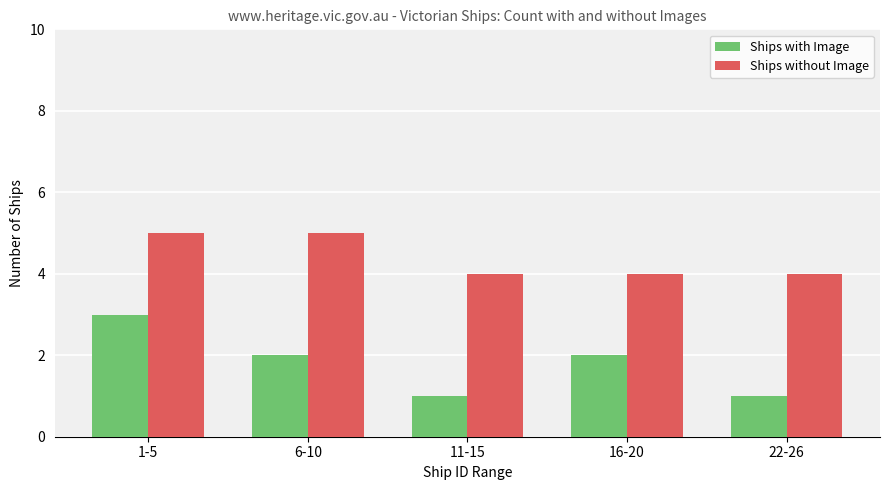

What is the difference between the Ships with Image values at 1-5 and 22-26?

2